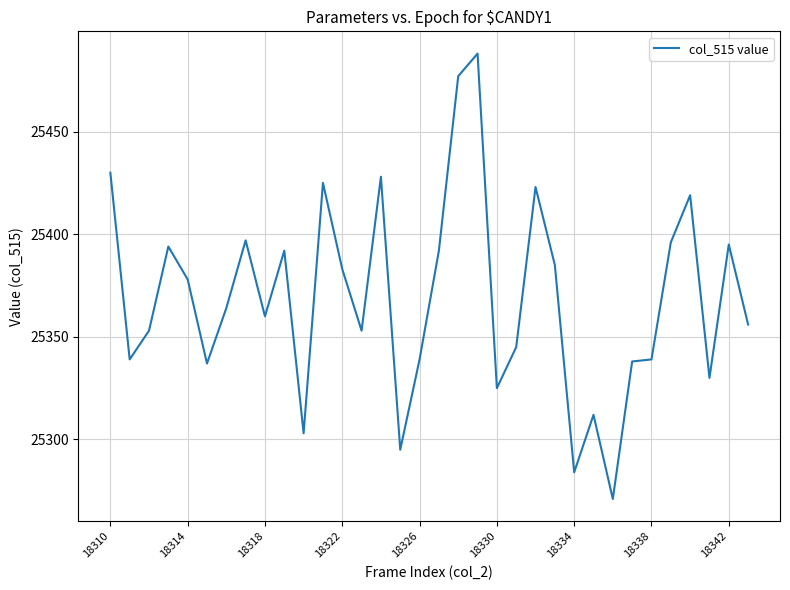

What is the difference between the maximum and minimum values?

217